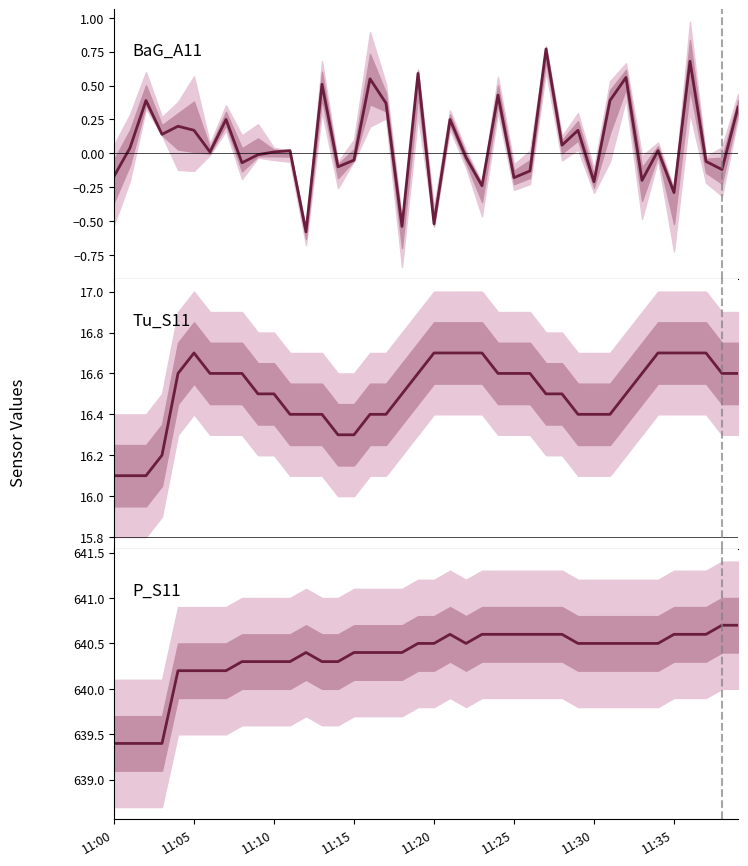

Does the chart display data point markers on the line(s)?

No